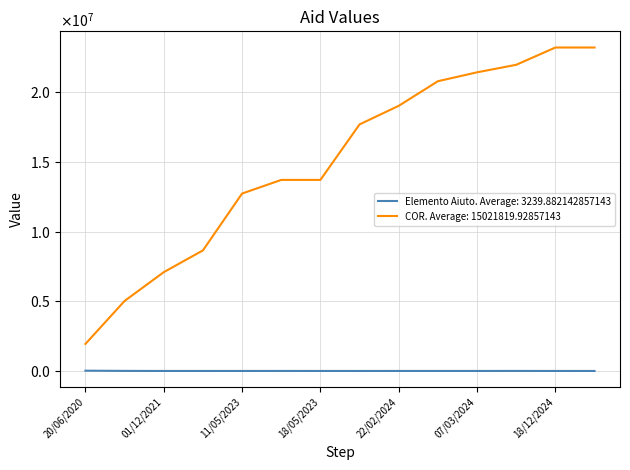

What is the label of the 3rd point from the right?

12/03/2024